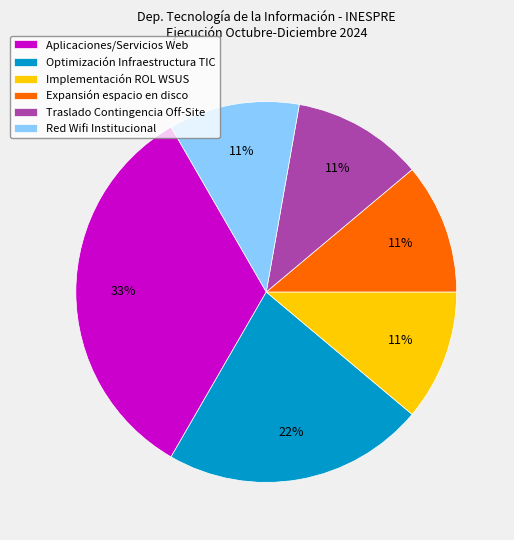

Which has a higher value, Expansión espacio en disco or Aplicaciones/Servicios Web?

Aplicaciones/Servicios Web